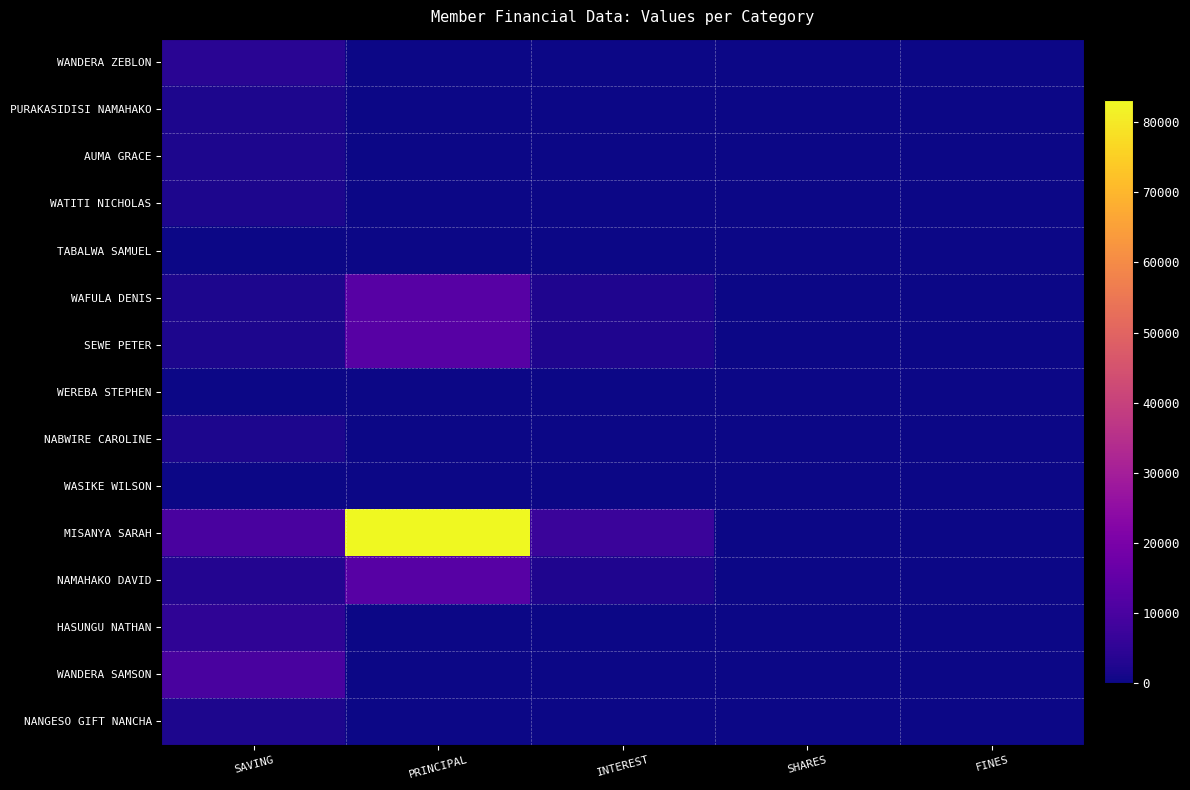

Which series has the widest spread of values?

MISANYA SARAH